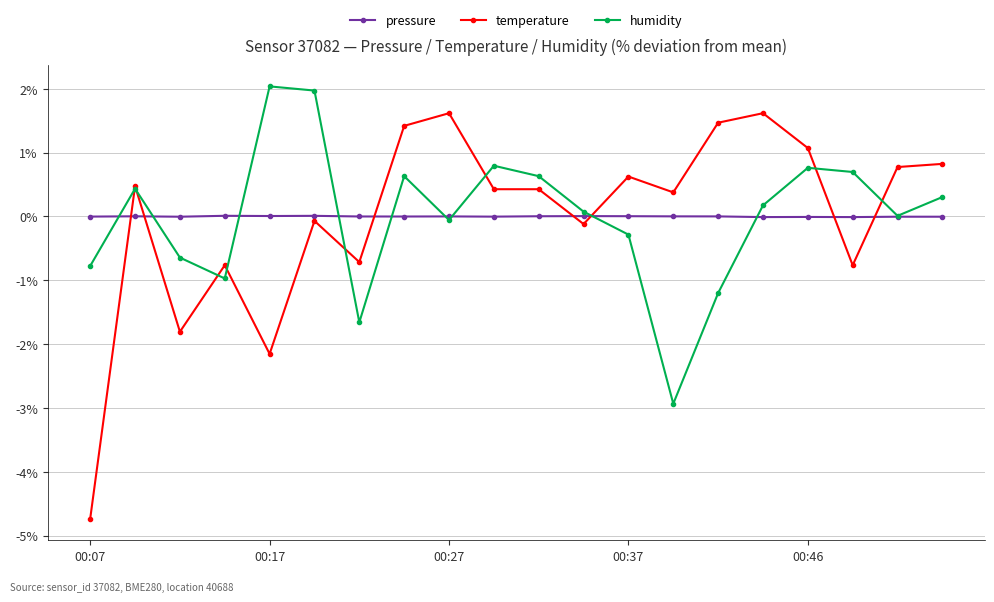

How many distinct data groups are displayed?

3